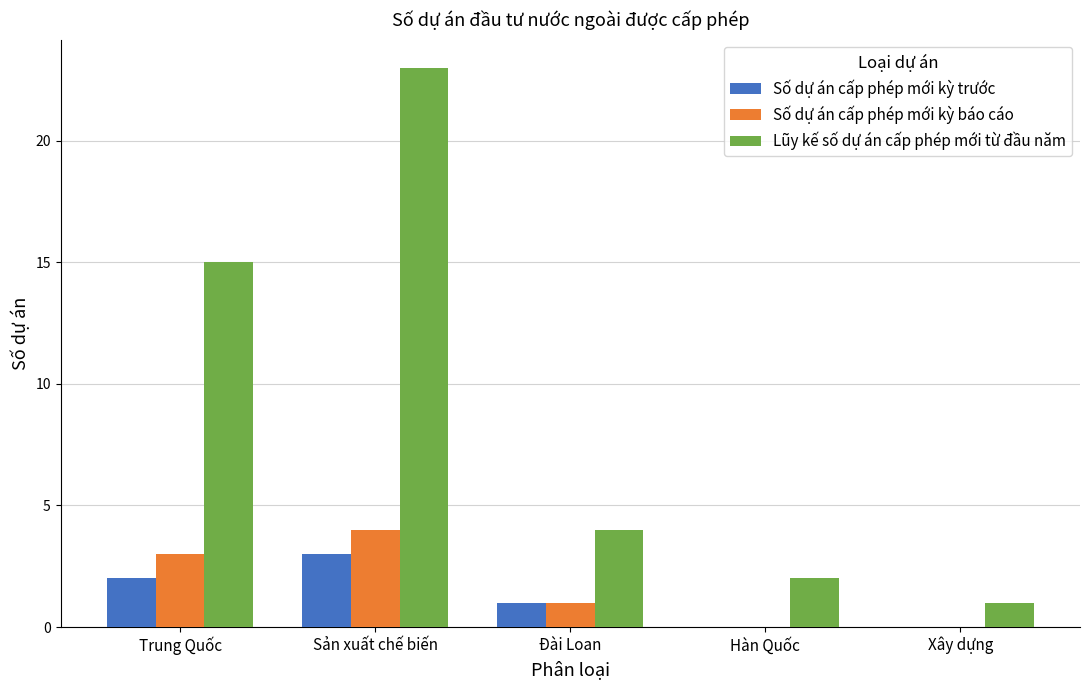

True or false: Số dự án cấp phép mới kỳ trước has a value of 2 at Xây dựng.

False